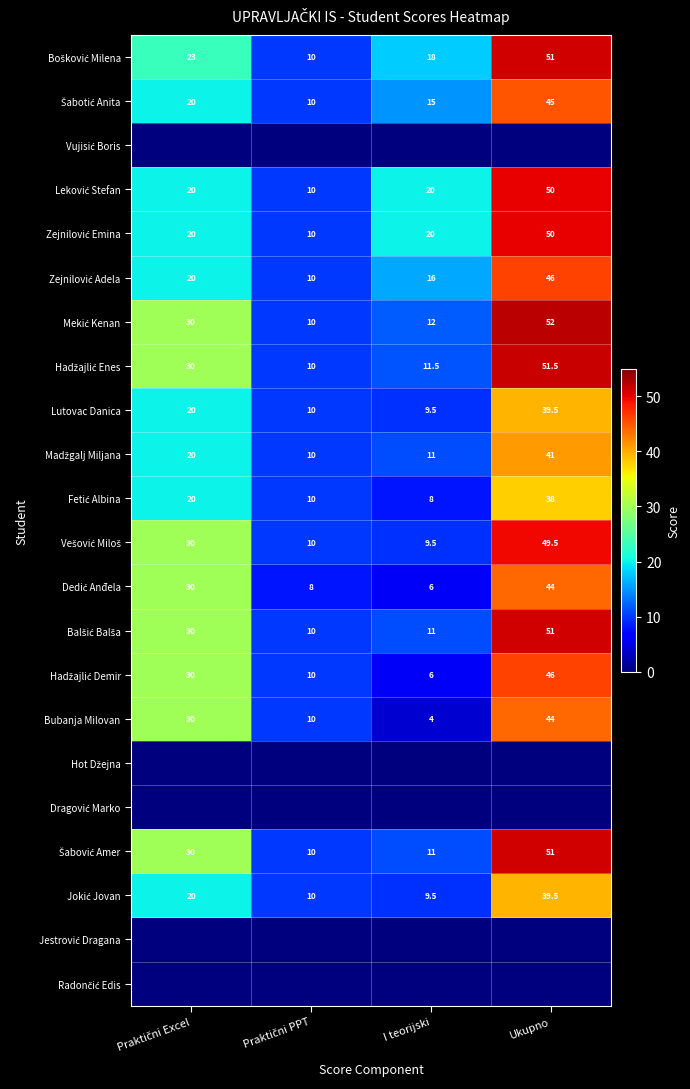

Count the Bubanja Milovan values in the range 10 to 44.

3